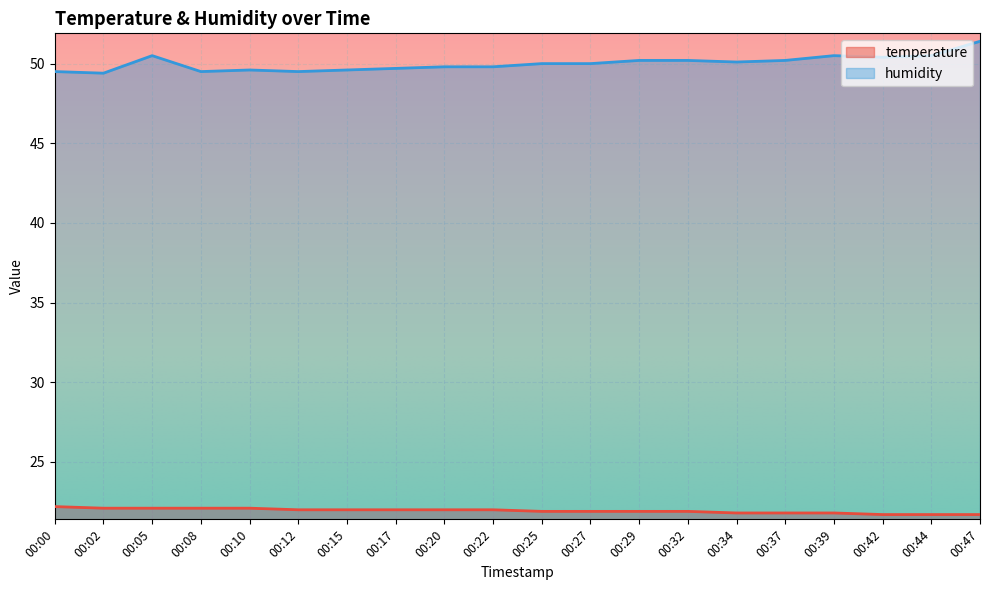

True or false: temperature and humidity cross at least once.

False